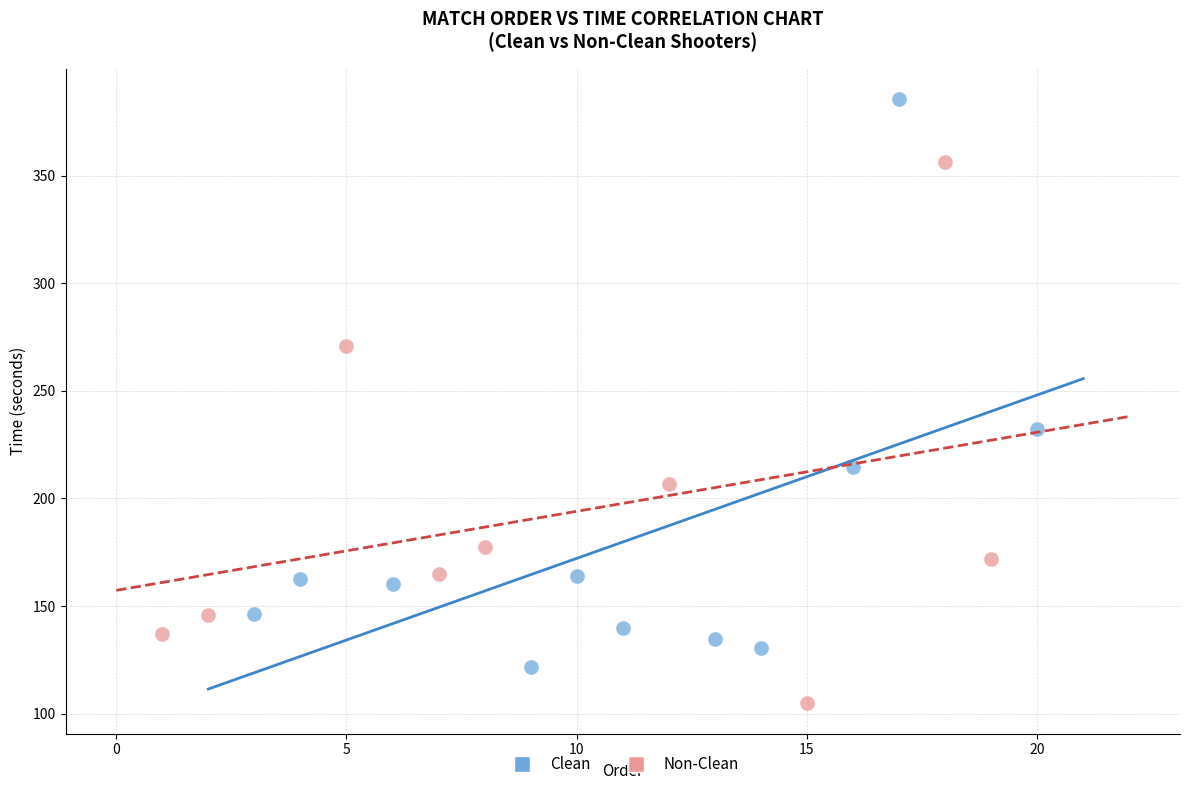

Which series contains the highest Y value?

Clean